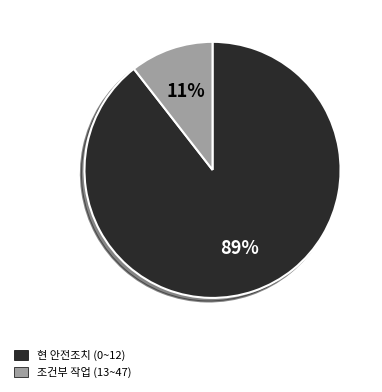

Which slice represents more than half of the pie?

현 안전조치 (0~12)